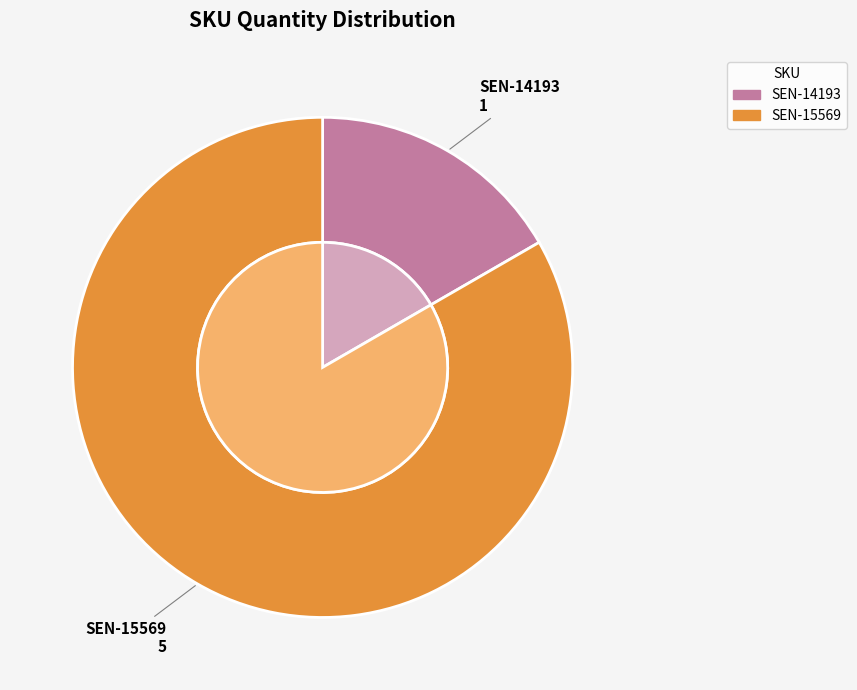

To the nearest percent, what is the difference between the SEN-15569 and SEN-14193 slice percentages?

67%